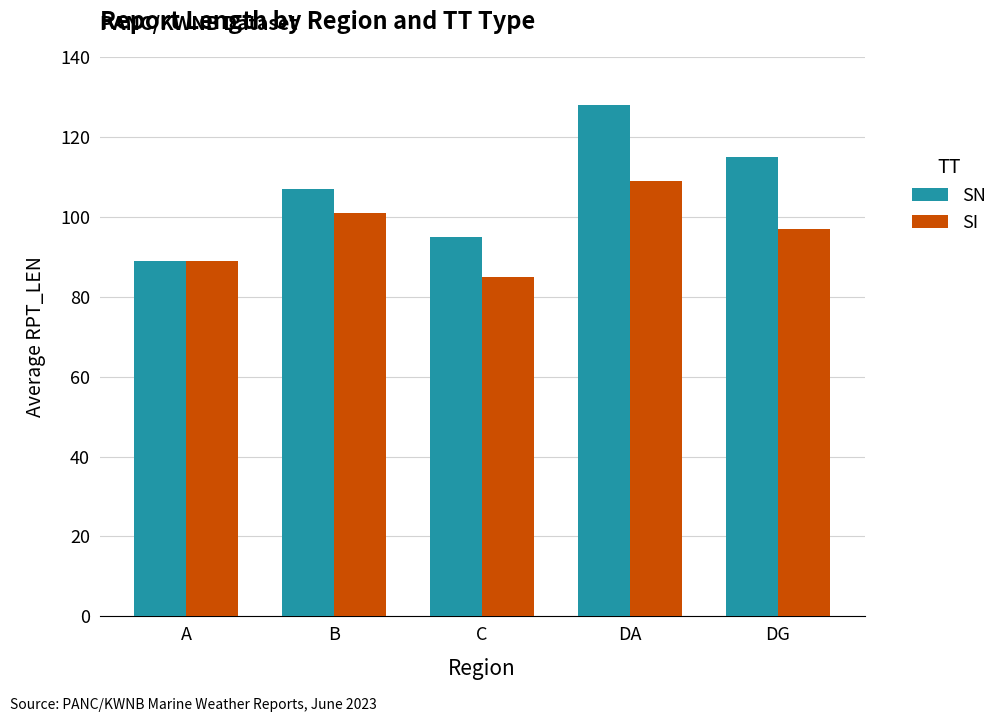

What is the approximate value of SI at DG, to the nearest 5?

95